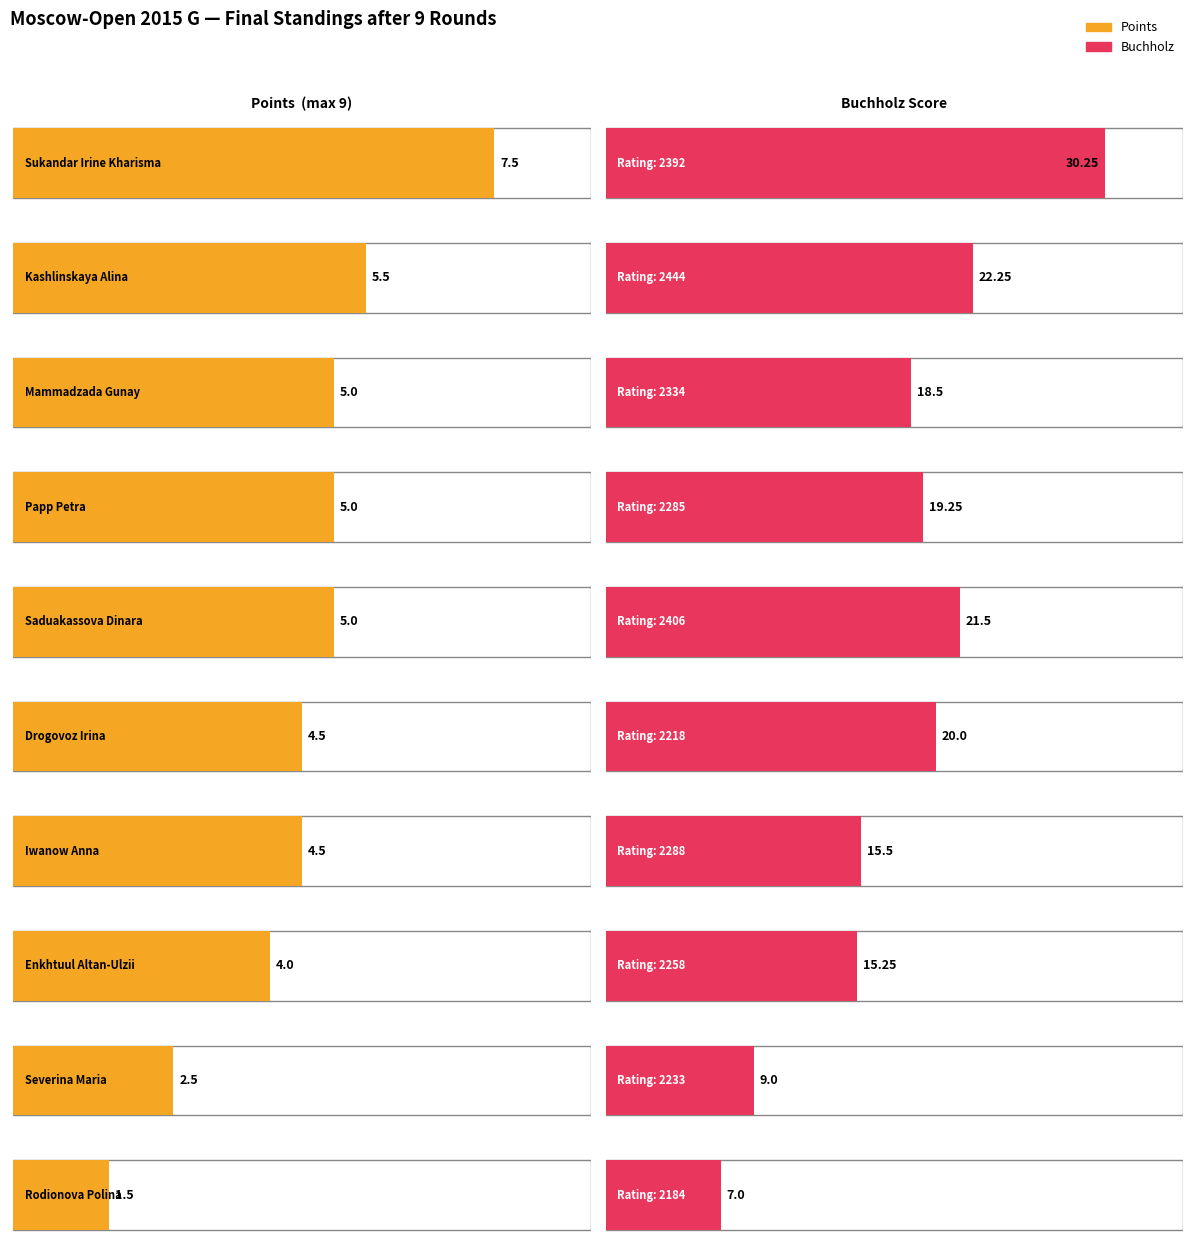

Reading left to right, transcribe all the data shown in this chart.

Points: Sukandar Irine Kharisma=7.5	Kashlinskaya Alina=5.5	Mammadzada Gunay=5.0	Papp Petra=5.0	Saduakassova Dinara=5.0	Drogovoz Irina=4.5	Iwanow Anna=4.5	Enkhtuul Altan-Ulzii=4.0	Severina Maria=2.5	Rodionova Polina=1.5
Buchholz: Sukandar Irine Kharisma=30.2	Kashlinskaya Alina=22.2	Mammadzada Gunay=18.5	Papp Petra=19.2	Saduakassova Dinara=21.5	Drogovoz Irina=20.0	Iwanow Anna=15.5	Enkhtuul Altan-Ulzii=15.2	Severina Maria=9.0	Rodionova Polina=7.0